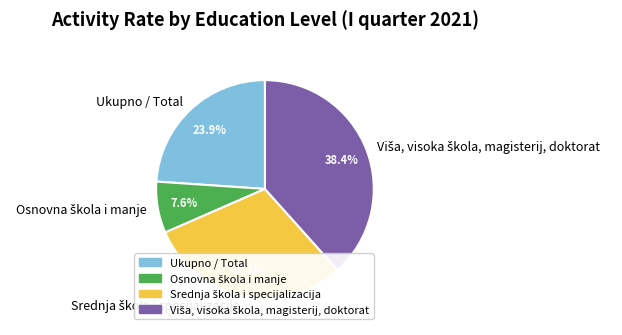

Does Ukupno / Total account for over 50% of the chart?

No